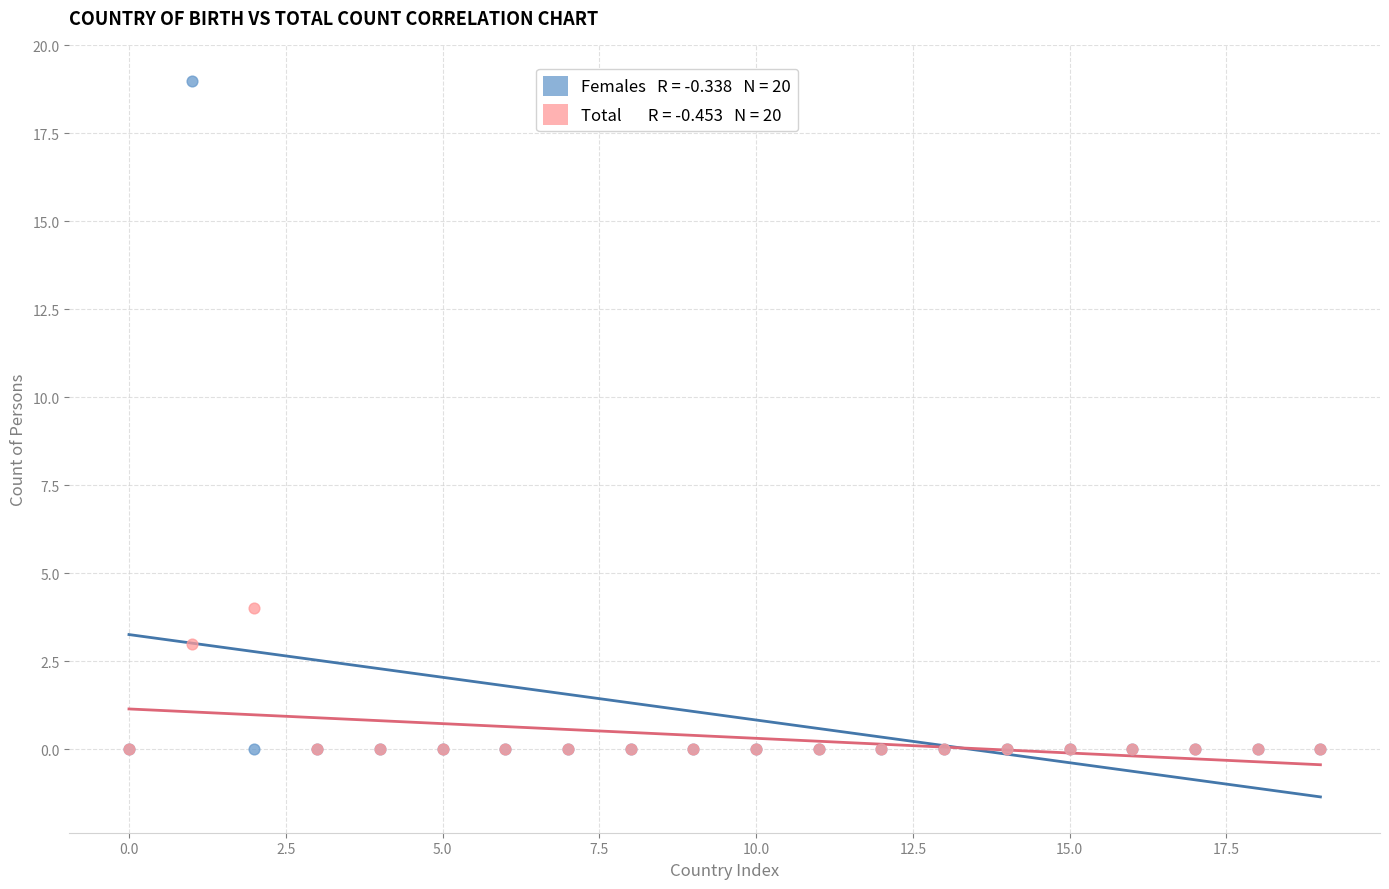

Across all series, what Y value is closest to 9?

4